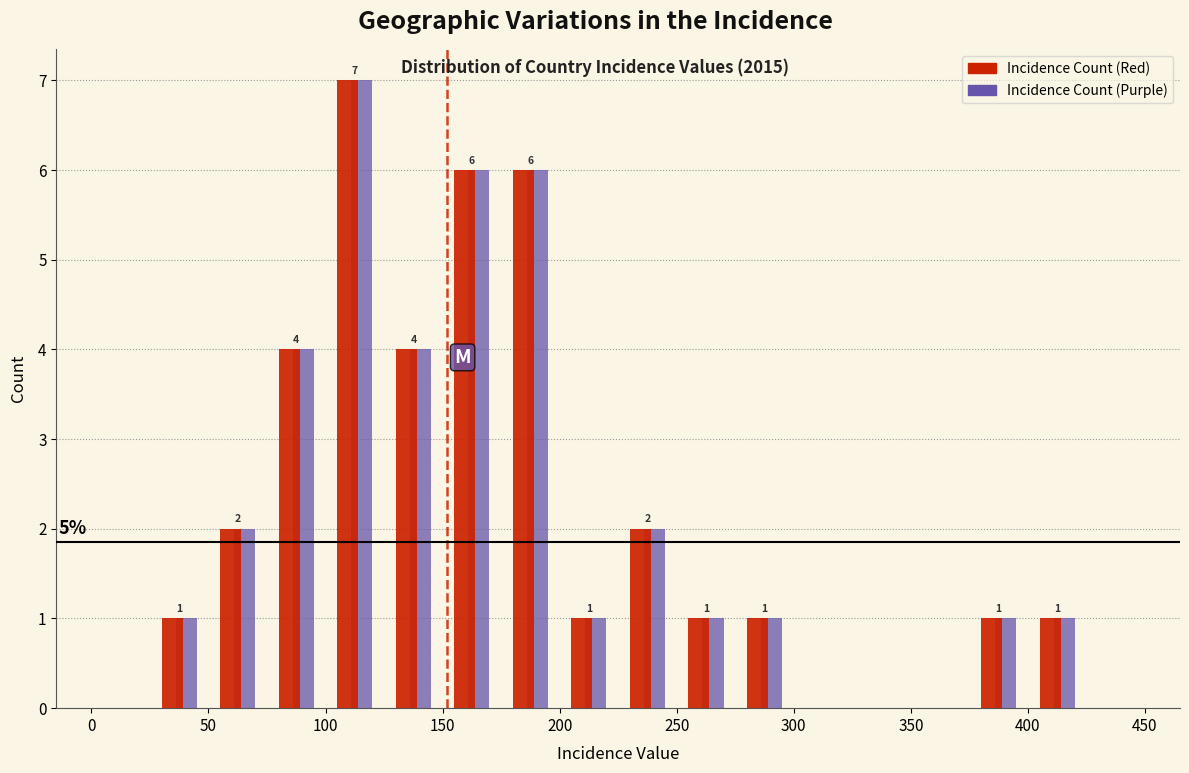

In the Incidence Count (Red) series, which range on the x-axis has the tallest bar?

100 to 125